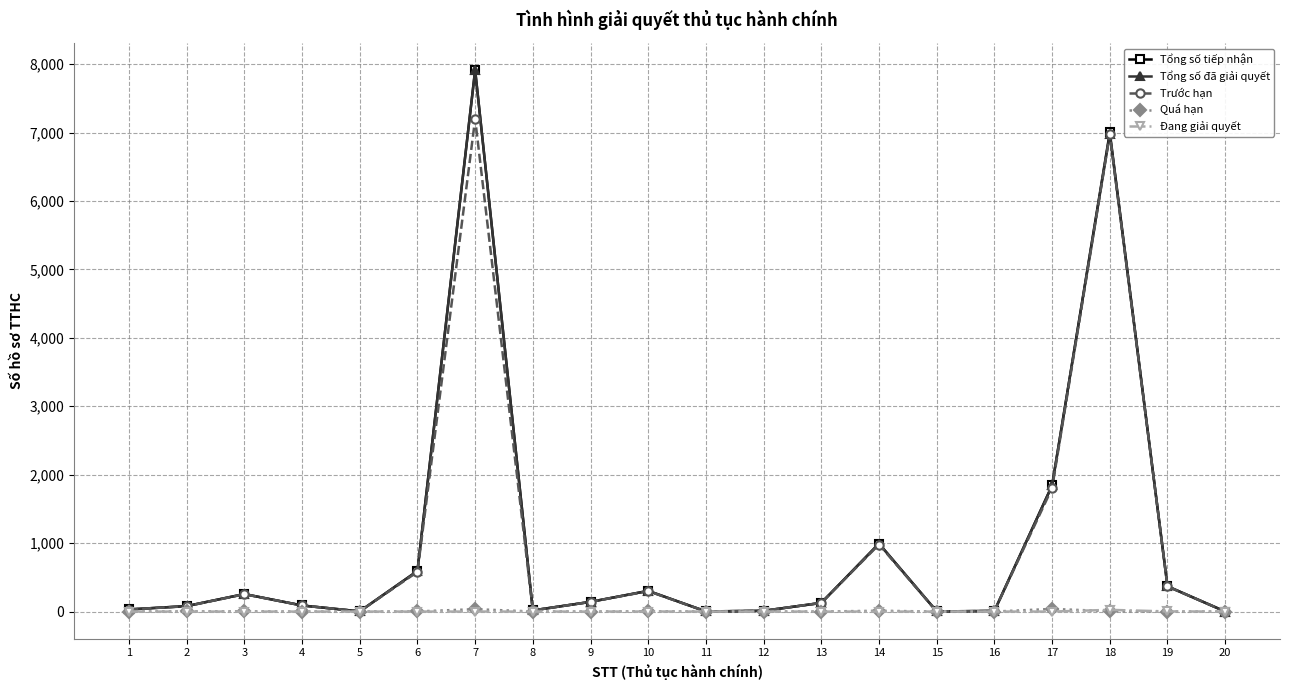

What is the maximum value for Trước hạn?

7198